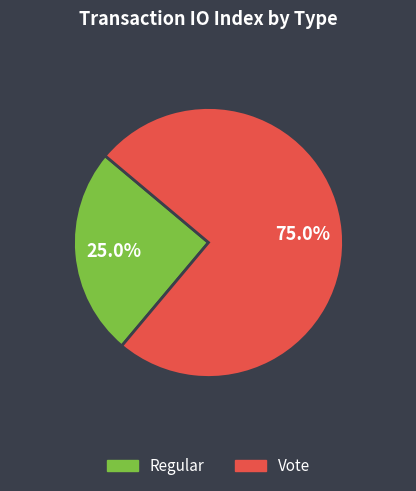

Which slice is the largest?

Vote